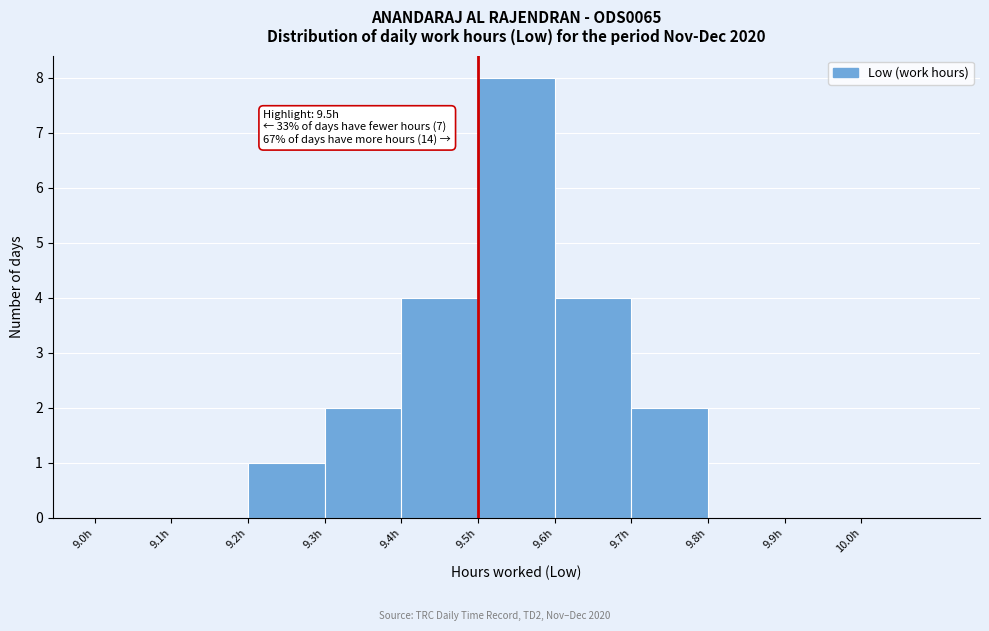

Which range on the x-axis has the tallest bar?

9.5 to 9.6